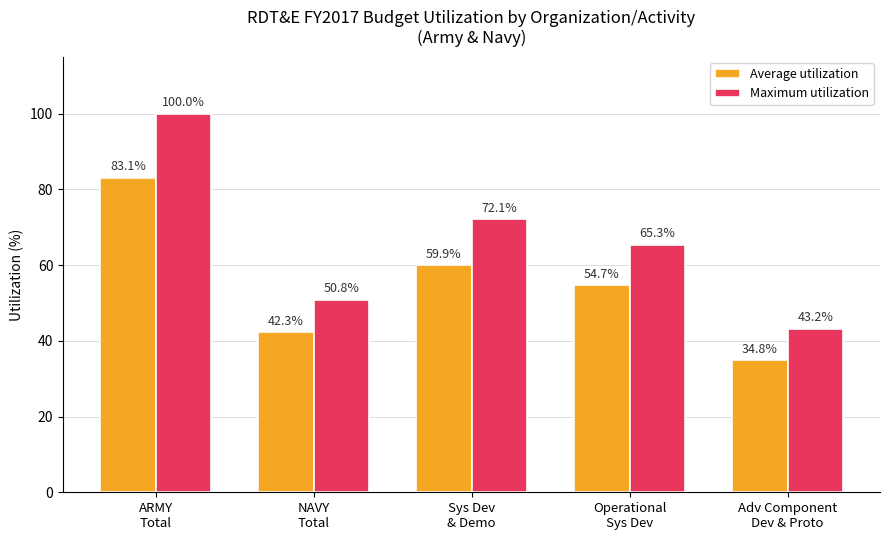

How many data points in Maximum utilization are less than 65?

2